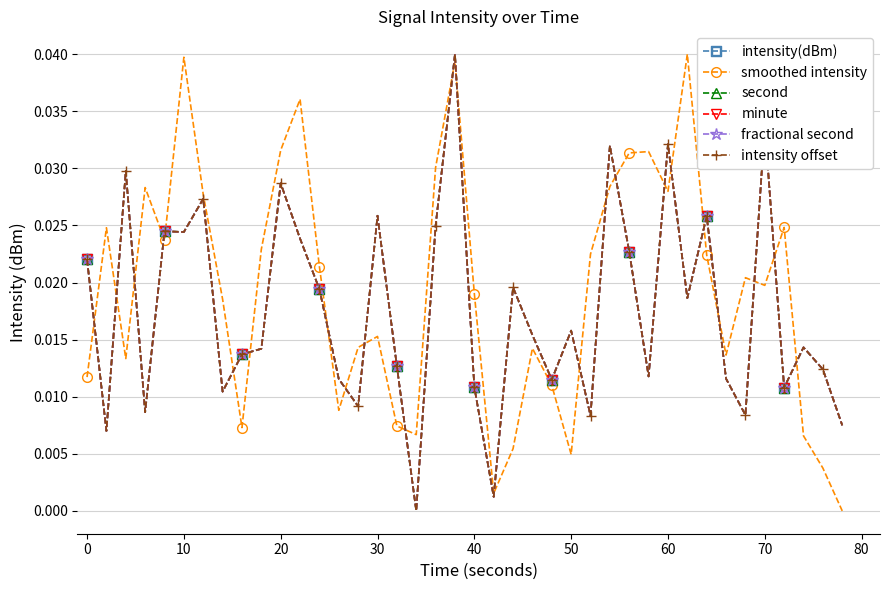

How many positive values does the smoothed intensity series have?

39